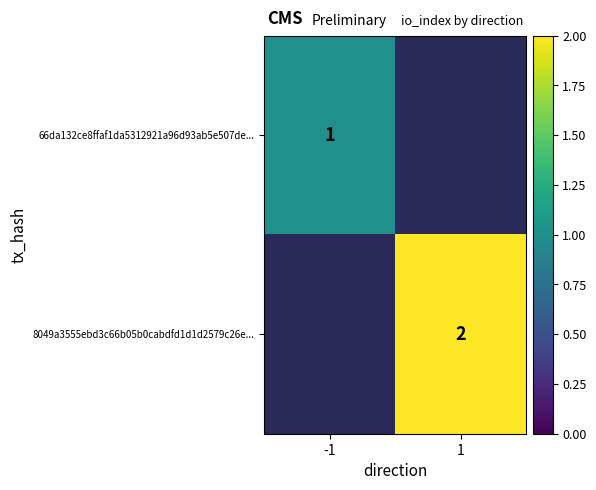

What is the total value across all series at -1?

1